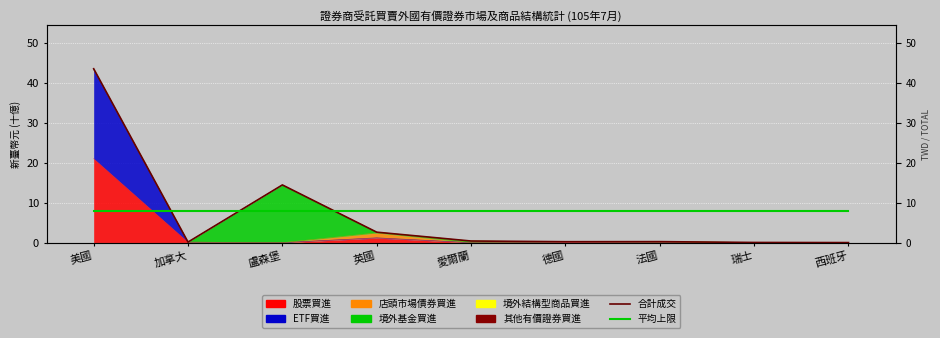

What is the label of the 2nd point from the left?

加拿大